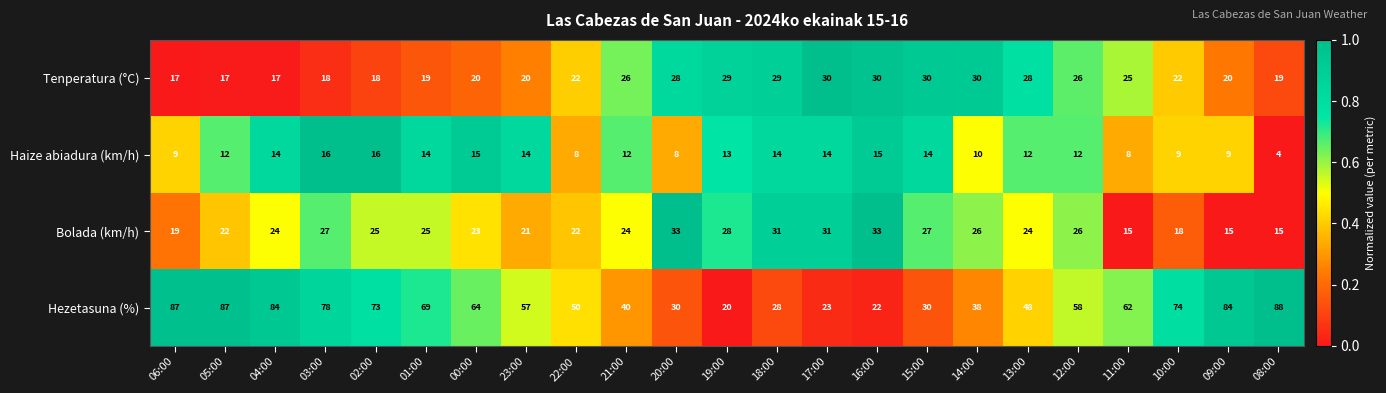

What is the difference between the maximum and minimum values in the Hezetasuna (%) series?

68